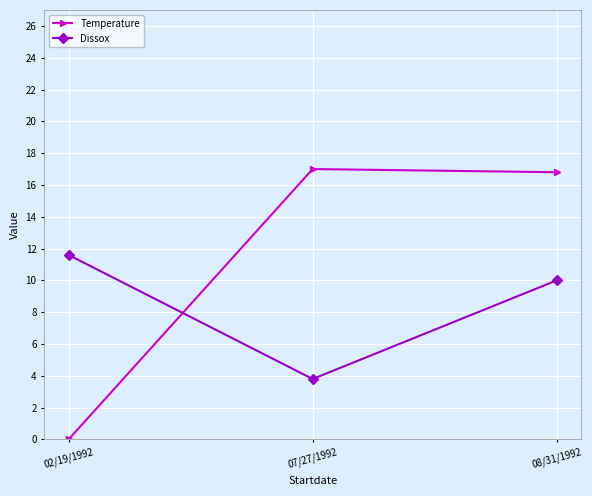

What is the label of the 3rd point from the right?

02/19/1992